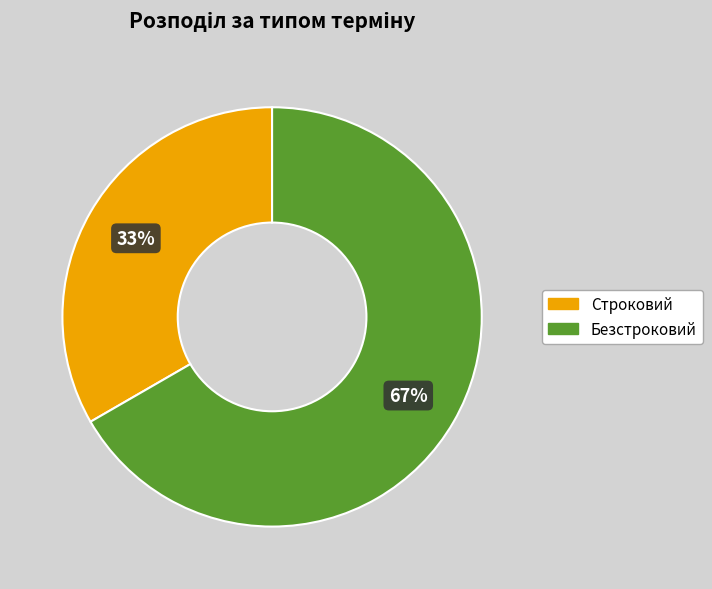

What is the majority slice?

Безстроковий